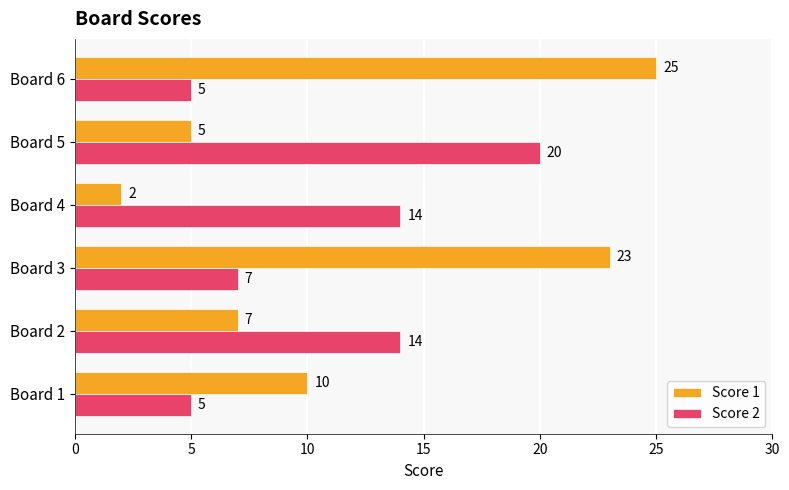

Which series has the largest total across all categories?

Score 1